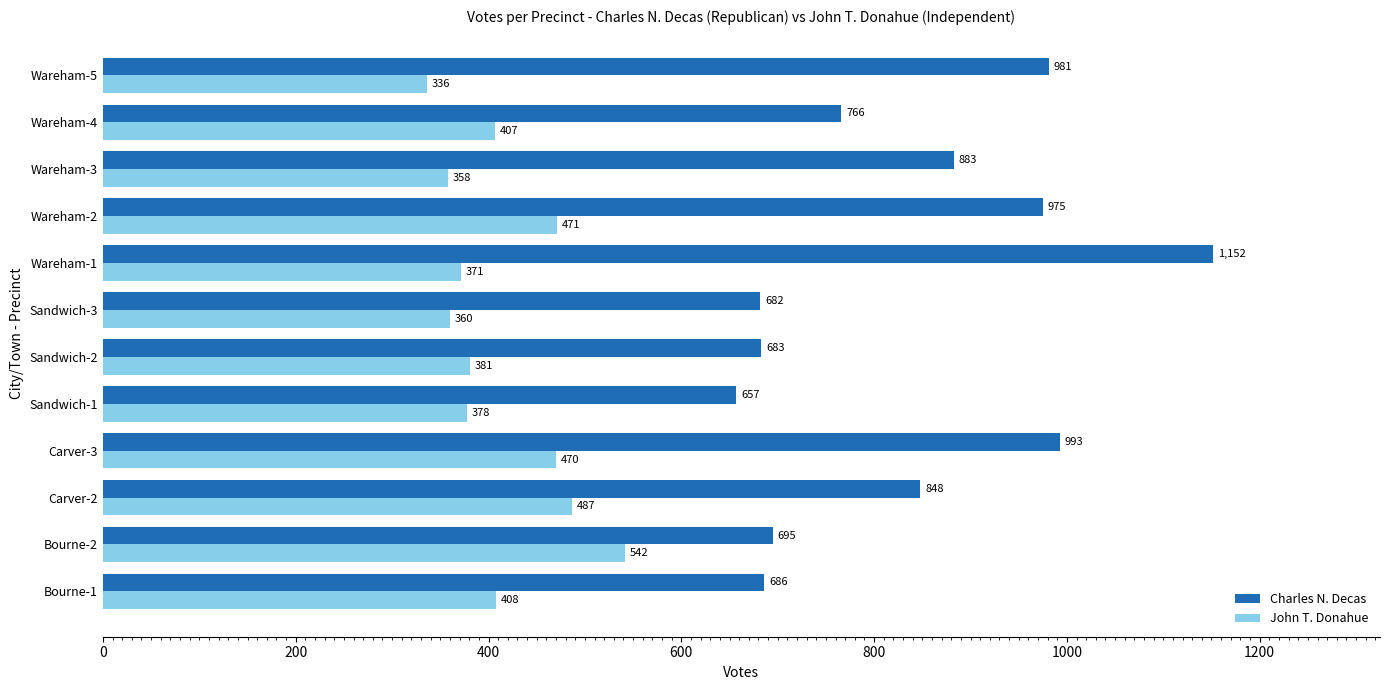

Rank the series by their maximum value, from highest to lowest.

Charles N. Decas, John T. Donahue